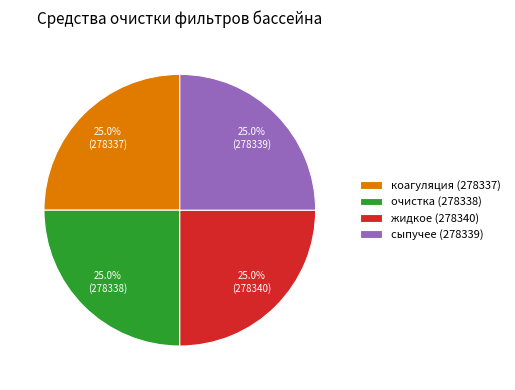

What percentage do сыпучее (278339) and коагуляция (278337) together represent?

50.0%